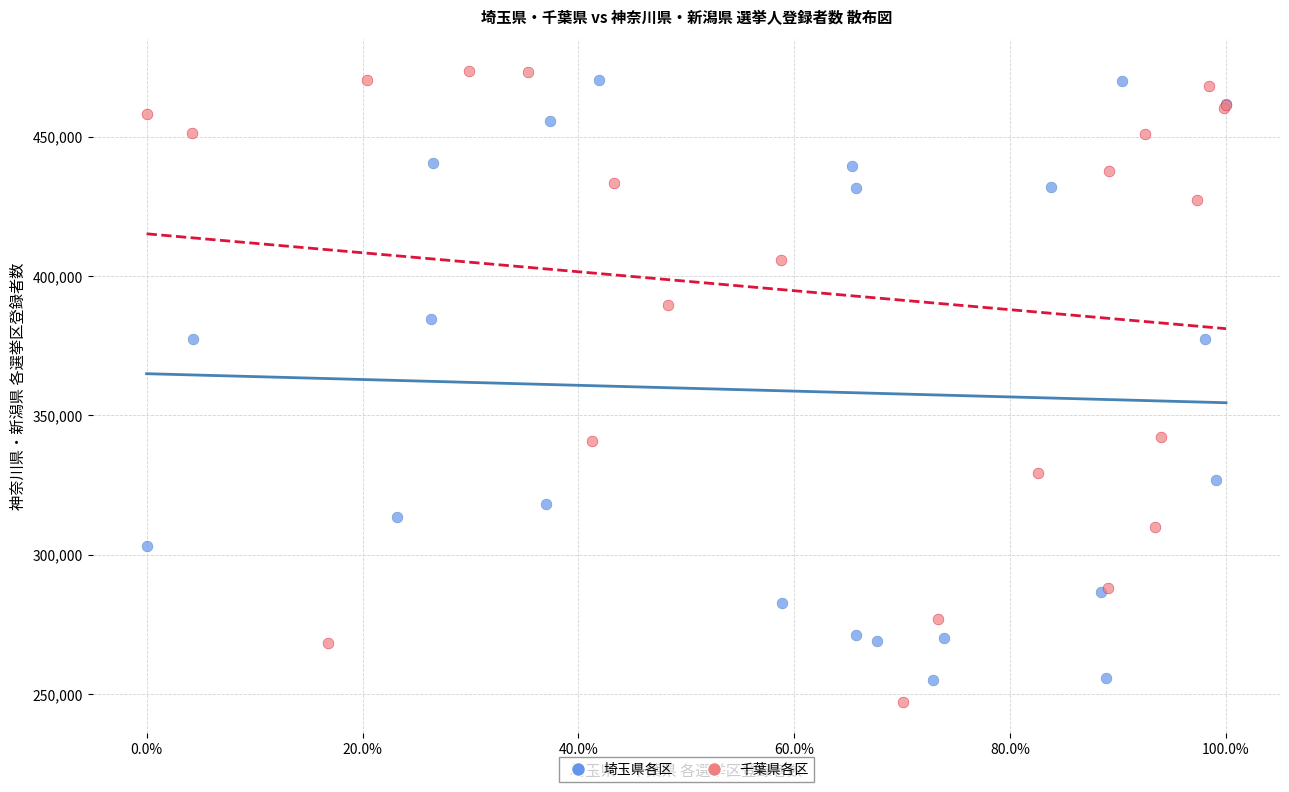

What are all the series names shown in the legend?

埼玉県各区, 千葉県各区